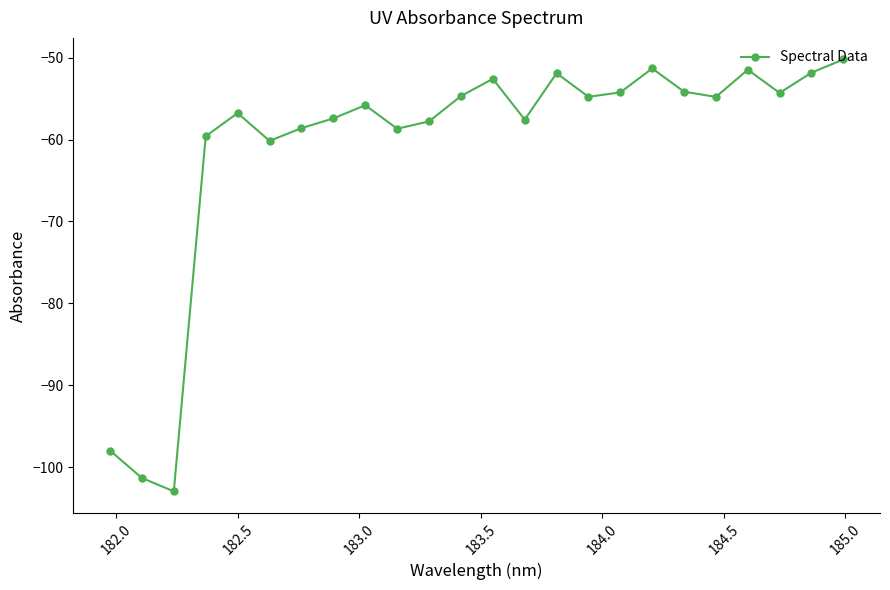

What is the difference between the maximum and minimum values?

52.7